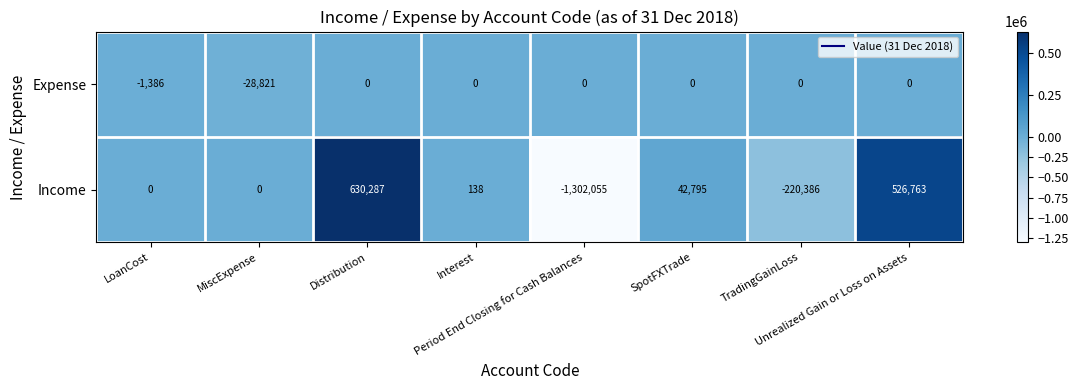

What is the difference between the maximum and minimum values in the Expense series?

28821